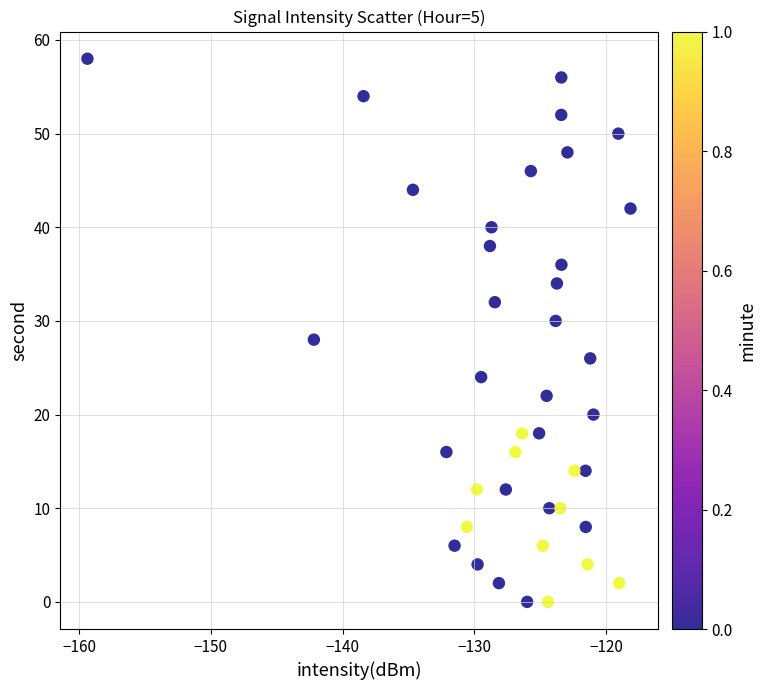

What is the range of Y values (max minus min)?

58